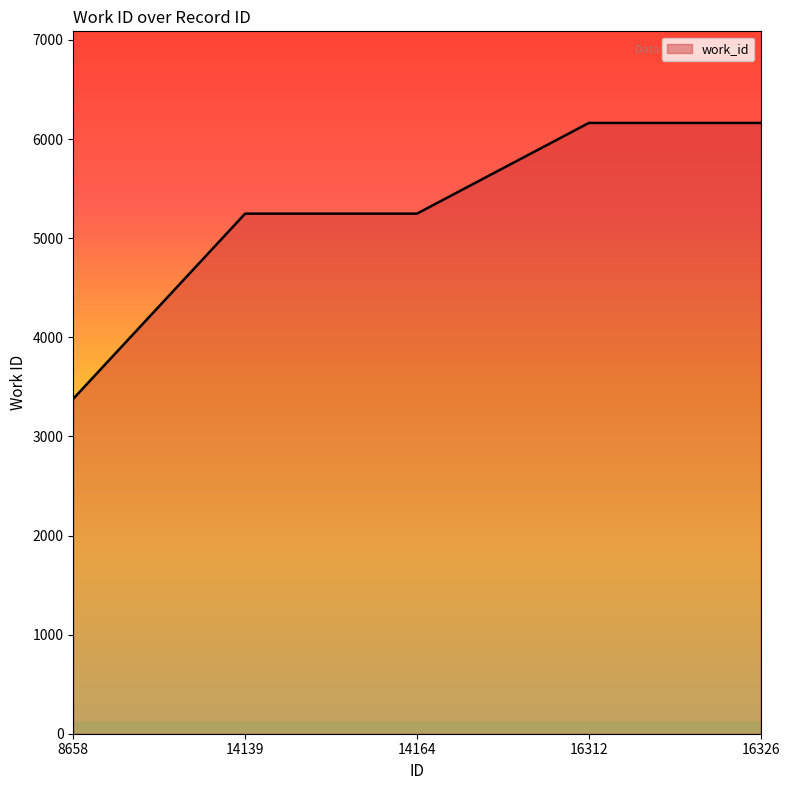

What is the change in value from 8658 to 16312?

+2783